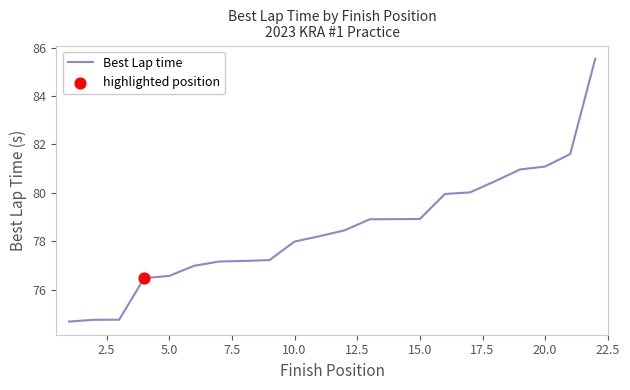

What is the minimum value shown in the chart?

74.7